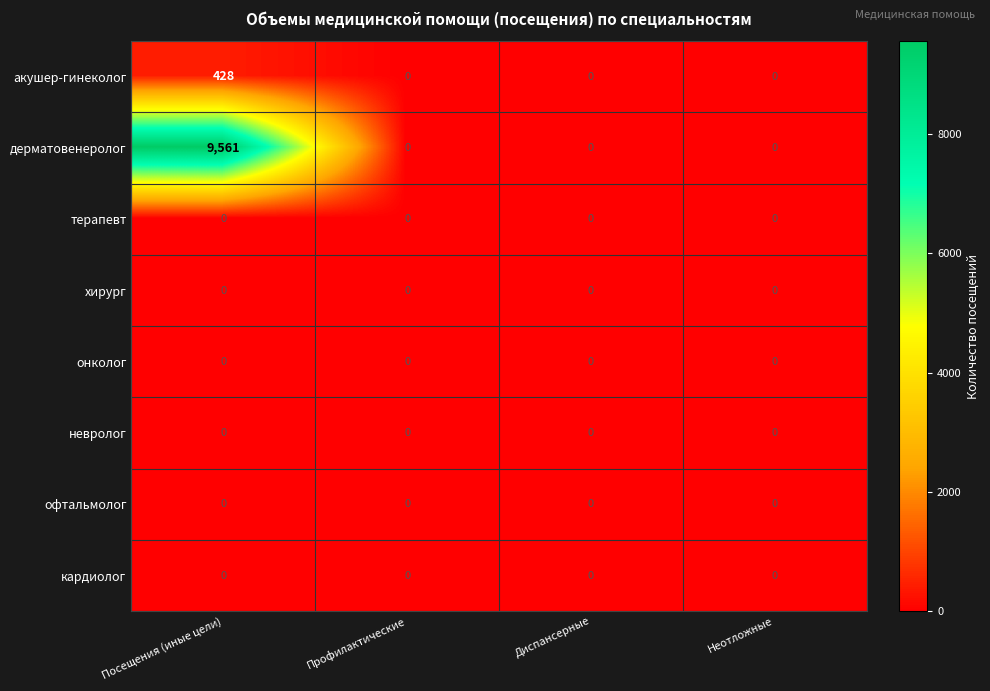

Which series has the largest total across all categories?

дерматовенеролог